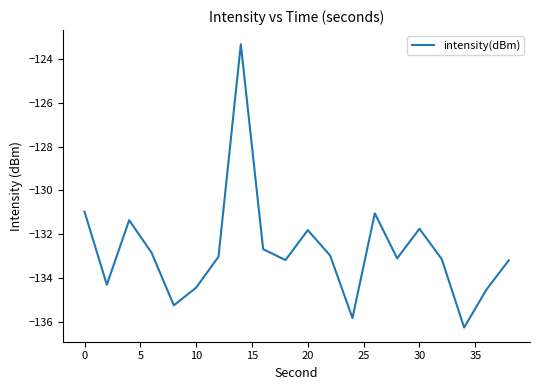

What is the difference between the maximum and minimum values?

12.9